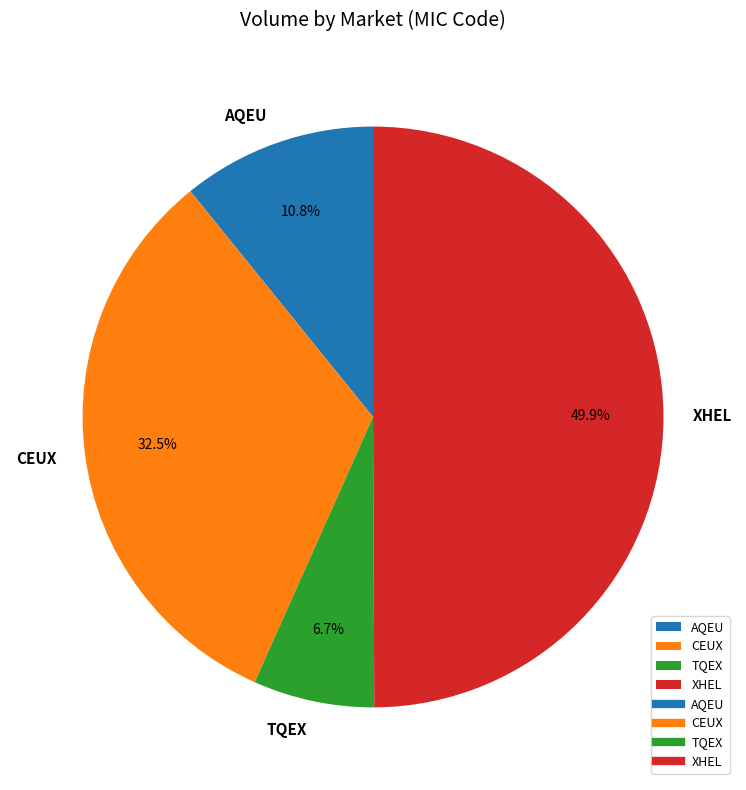

What percentage is NOT represented by XHEL?

50.1%